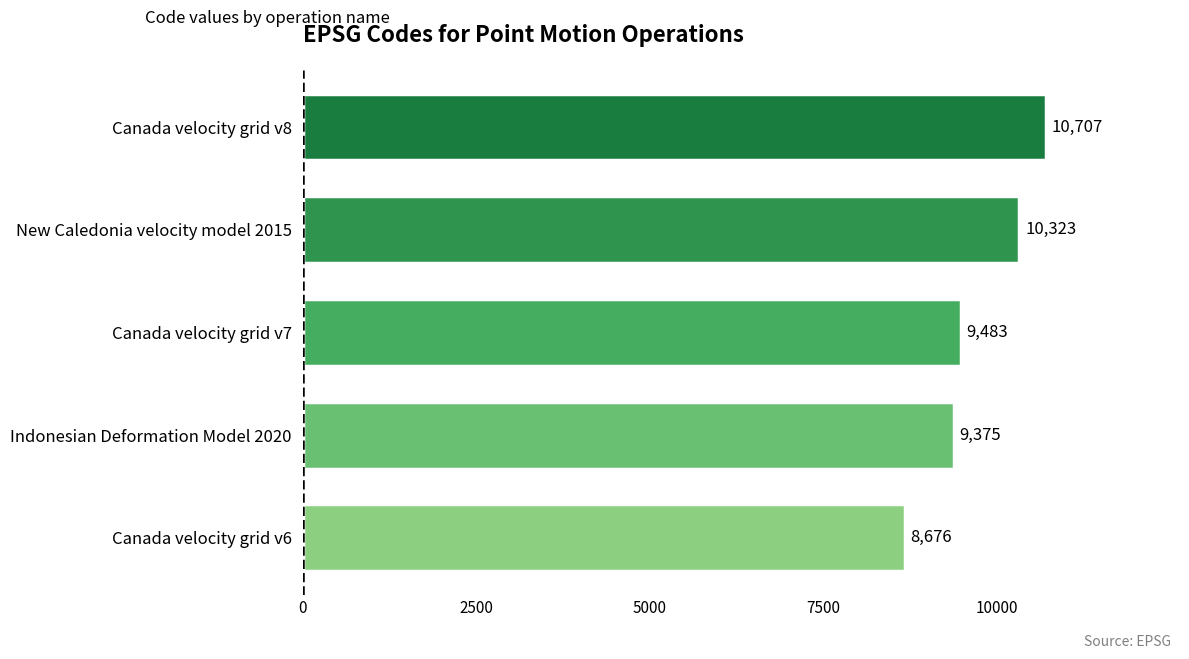

How many data points does each series have?

5